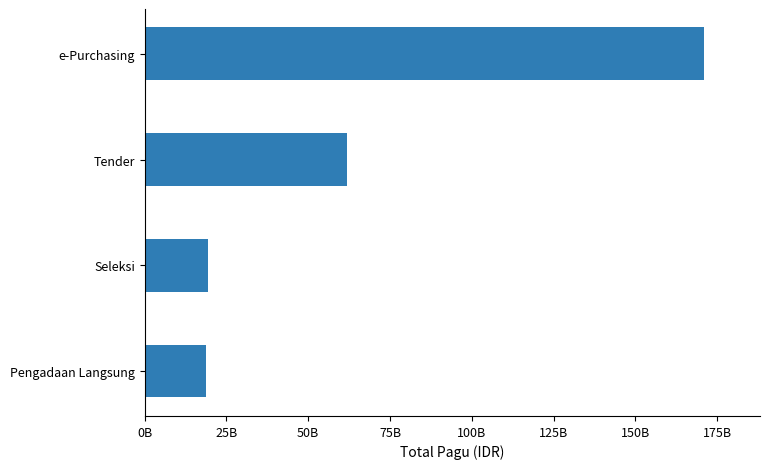

What is the average value?

67759440338